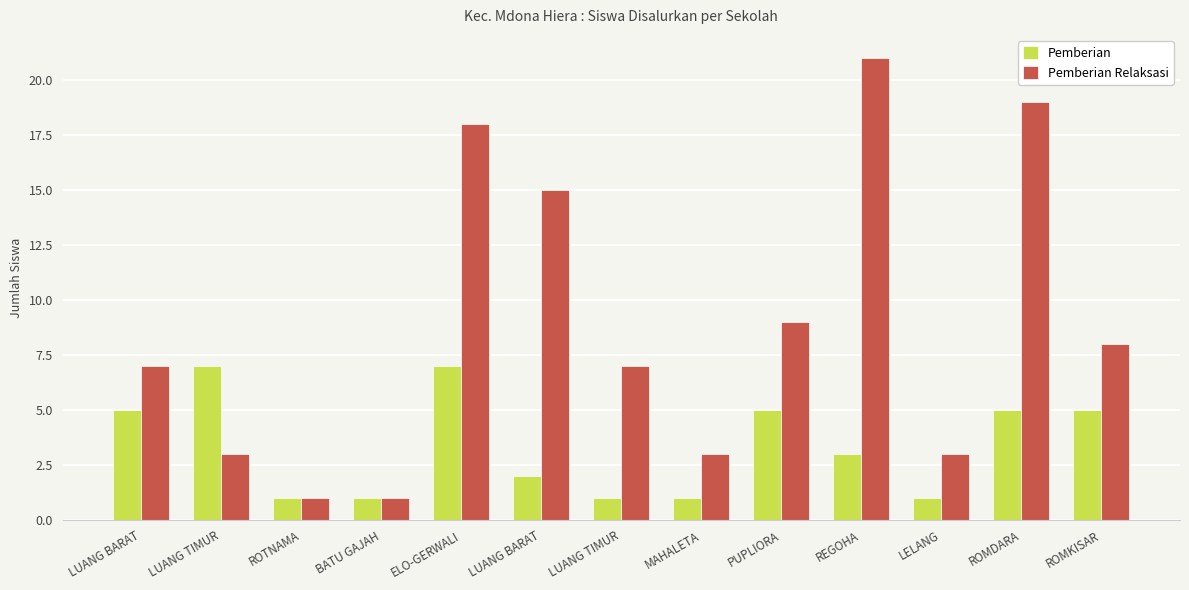

What is the maximum value shown in the chart?

21